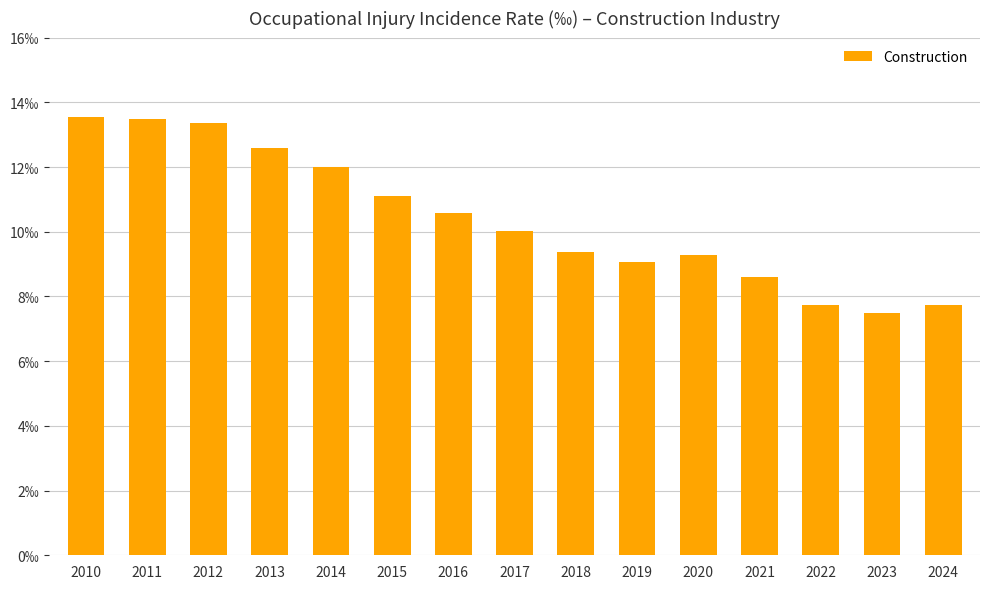

What is the change in value from 2021 to 2024?

-0.9